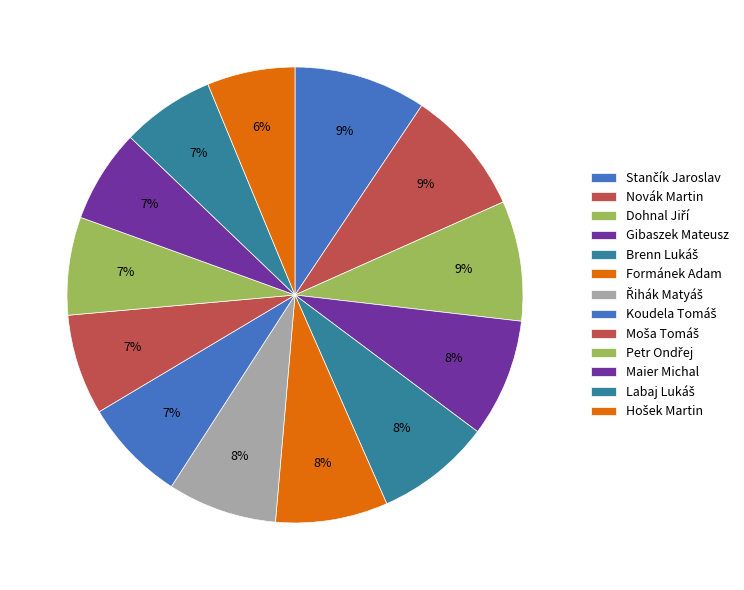

True or false: Moša Tomáš accounts for 7% of the total.

True